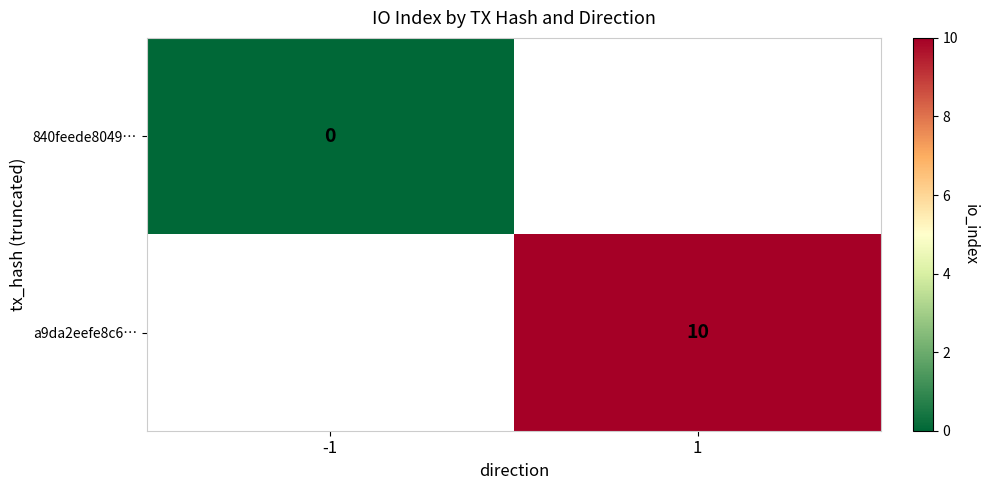

The value of a9da2eefe8c6… at 1 is 10. True or false?

True